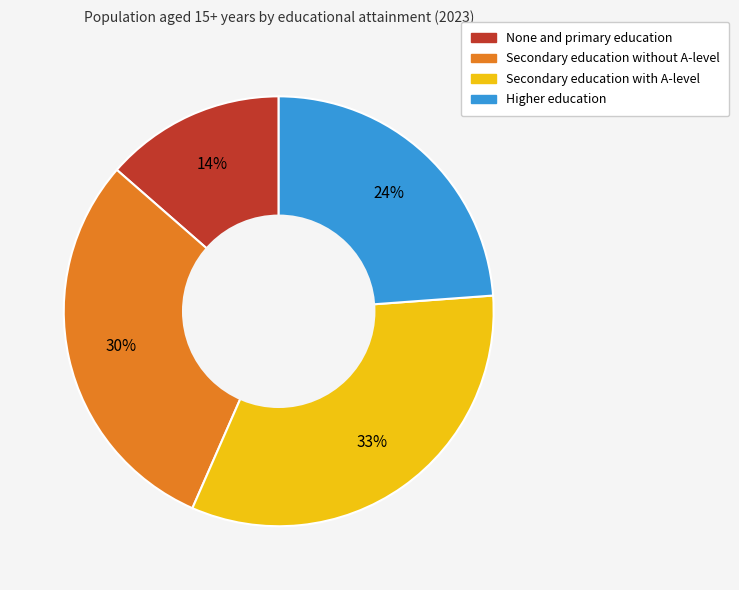

Does any single category account for the majority?

No